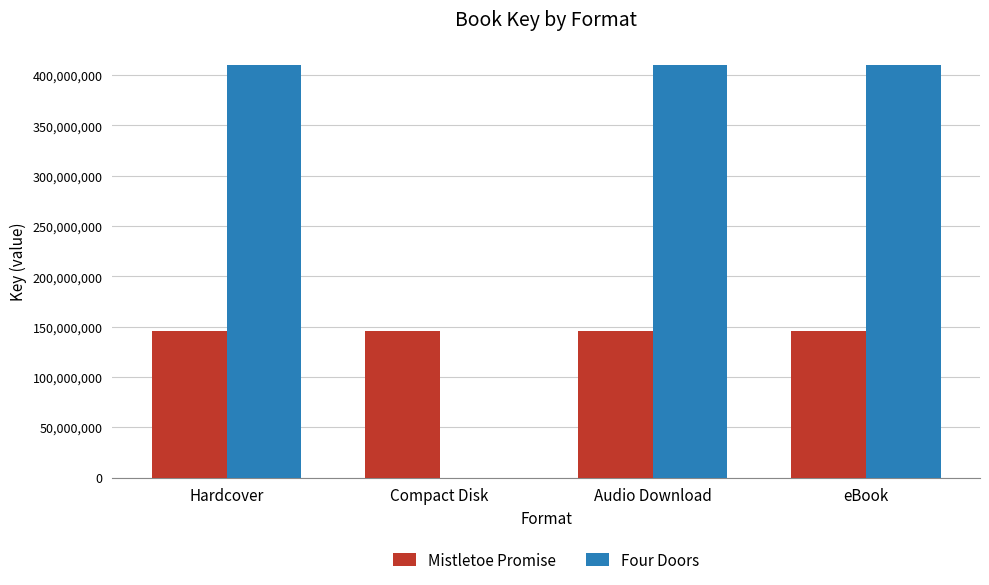

How many values in Four Doors are above zero?

3